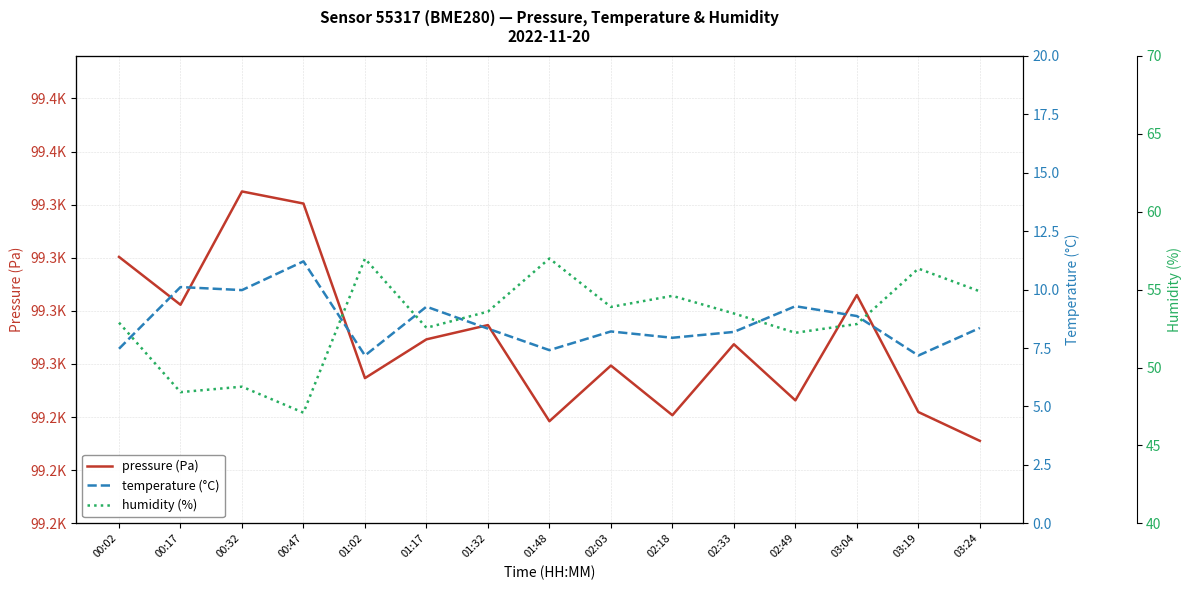

What is the greatest value displayed?

99356.2